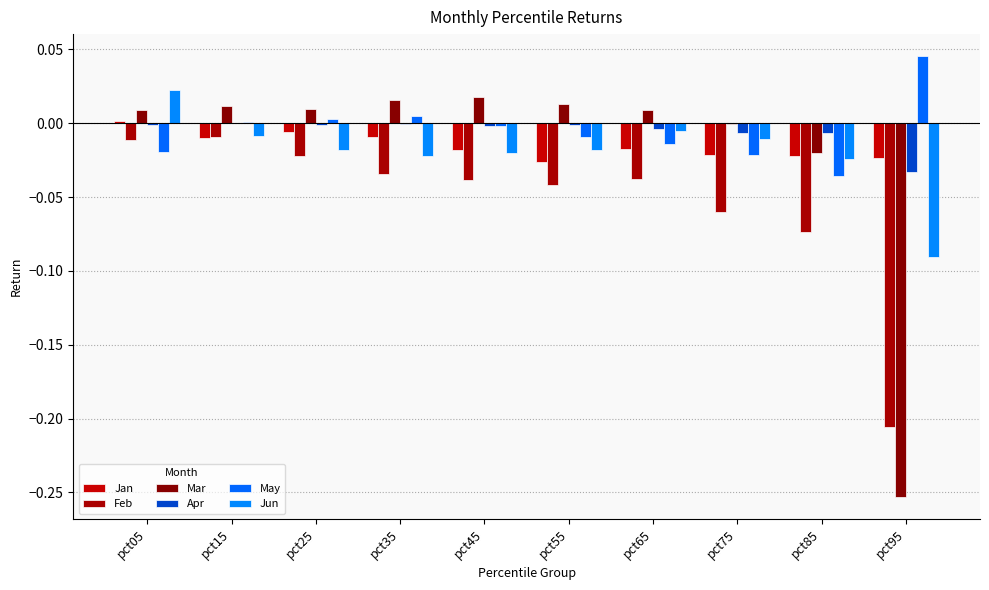

Which label corresponds to the smallest value in the chart?

pct95